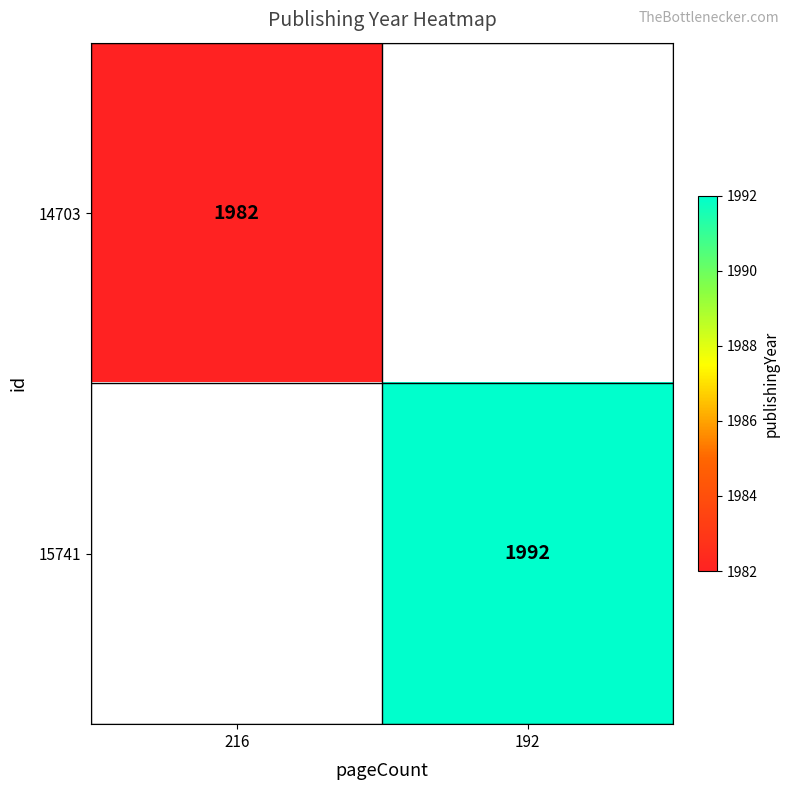

Is it true that 14703 equals 690.0 at 216?

False